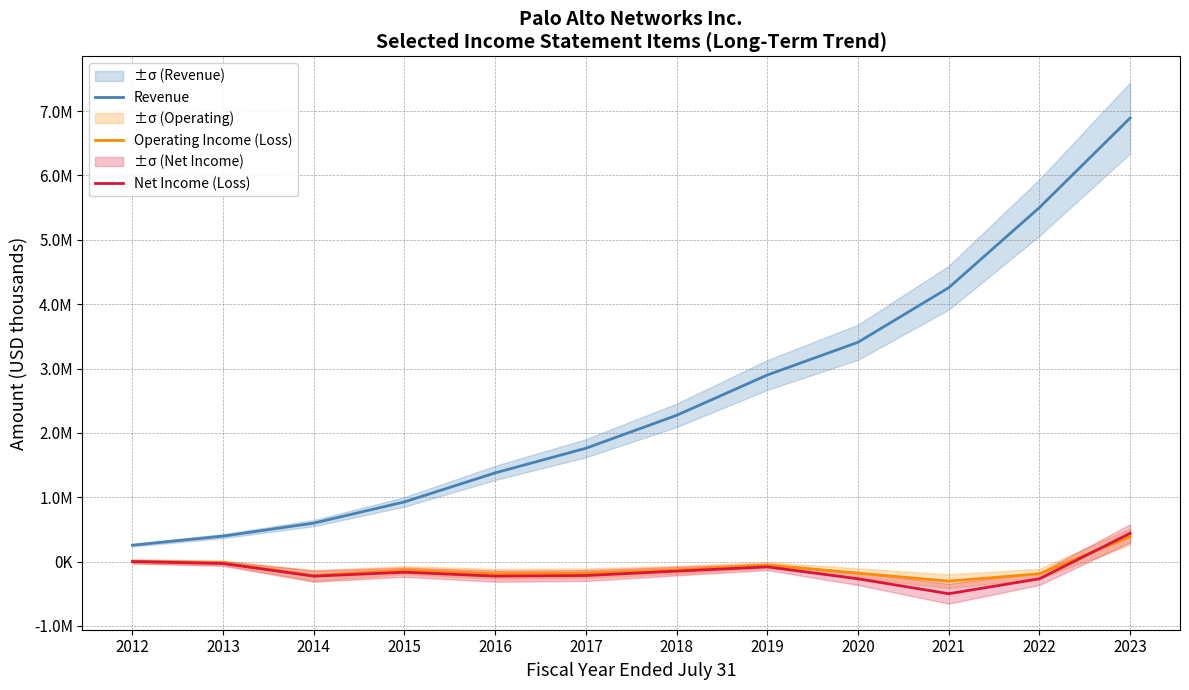

Does the chart have visible grid lines?

Yes